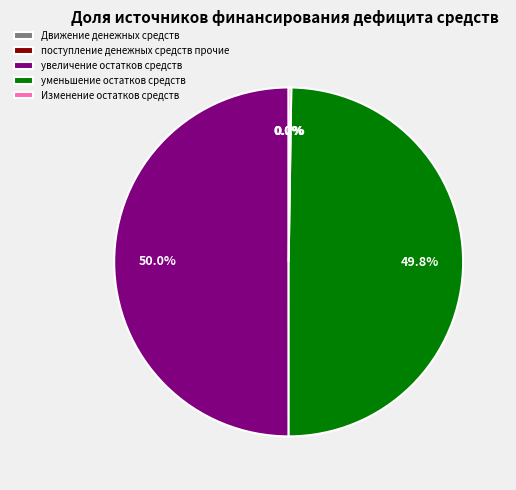

What is the ratio of the value at уменьшение остатков средств to the value at увеличение остатков средств?

1.0